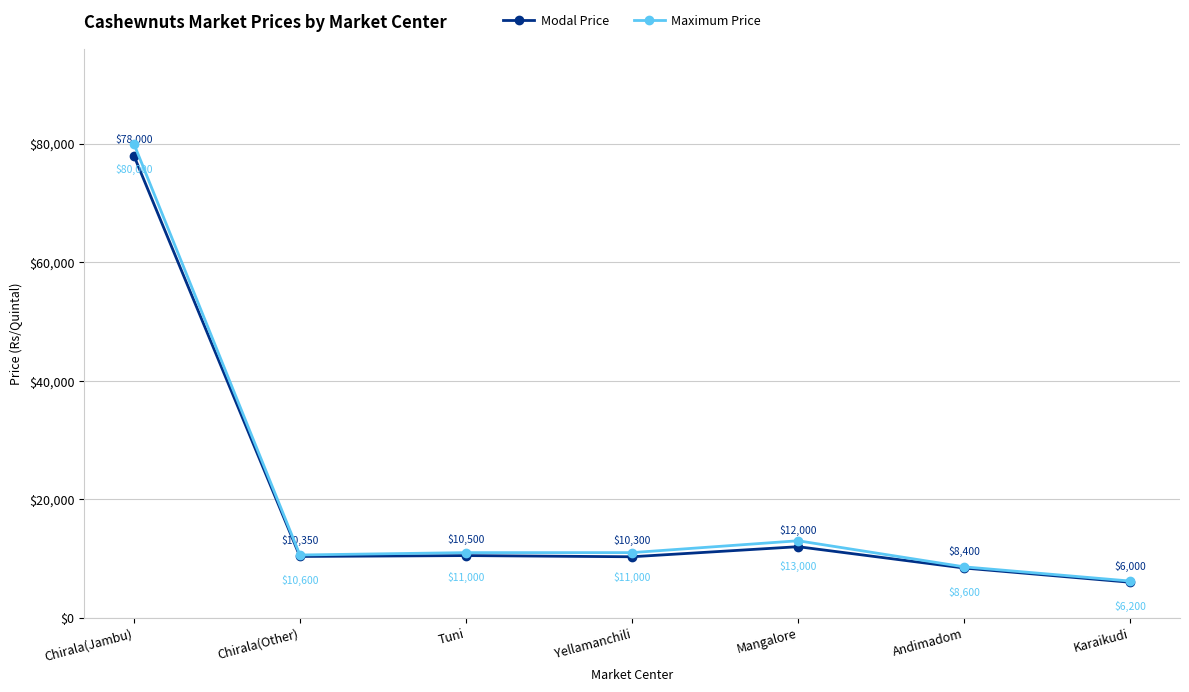

Rank the series by their maximum value, from highest to lowest.

Maximum Price, Modal Price